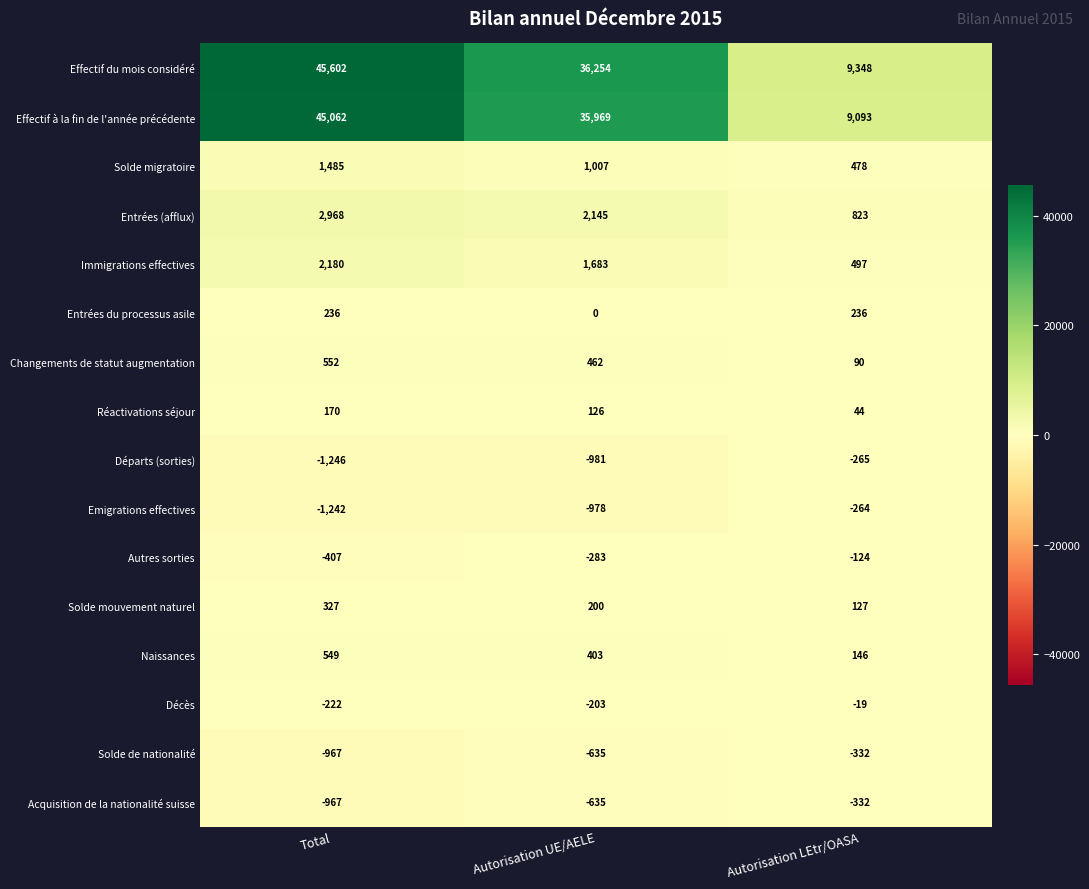

Is it true that Solde de nationalité equals -967 at Total?

True